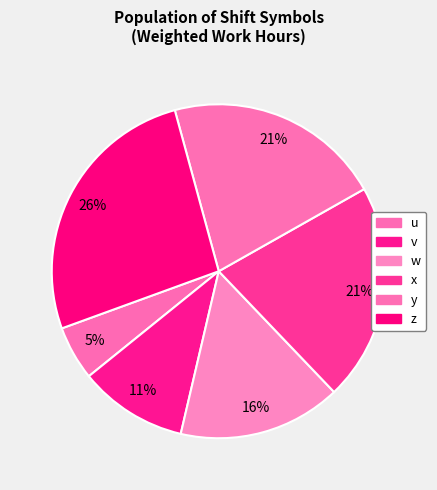

How many slices are in this pie chart?

6